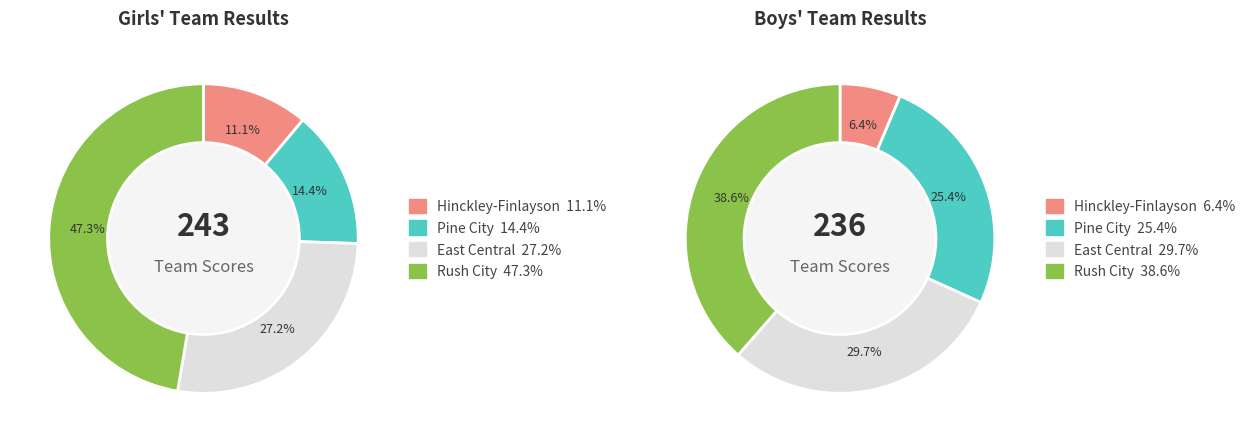

What percentage is the Pine City slice, to the nearest percent?

14%